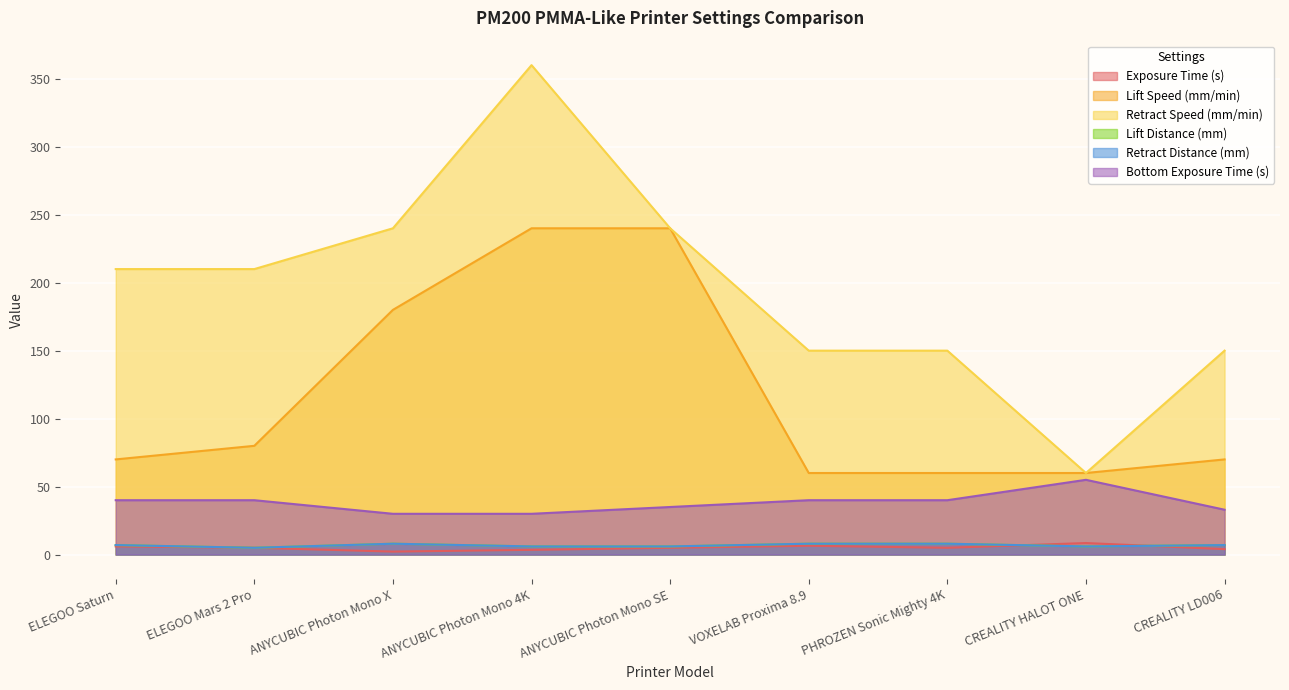

Is the value of Retract Speed (mm/min) at VOXELAB Proxima 8.9 greater than the value of Exposure Time (s) at CREALITY LD006?

Yes